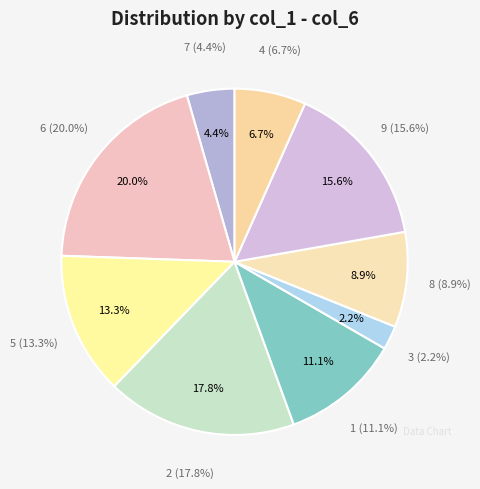

Count the number of slices in the pie.

9